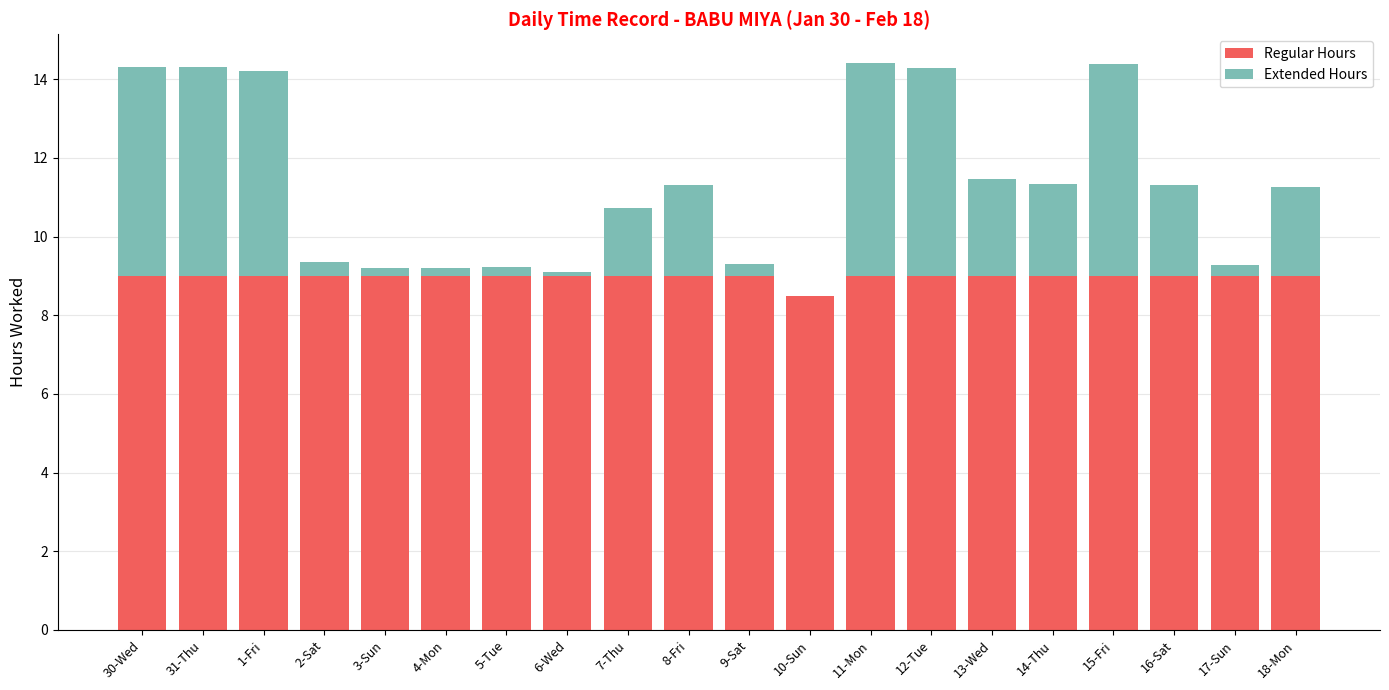

What is the total value across all series at 14-Thu?

11.3